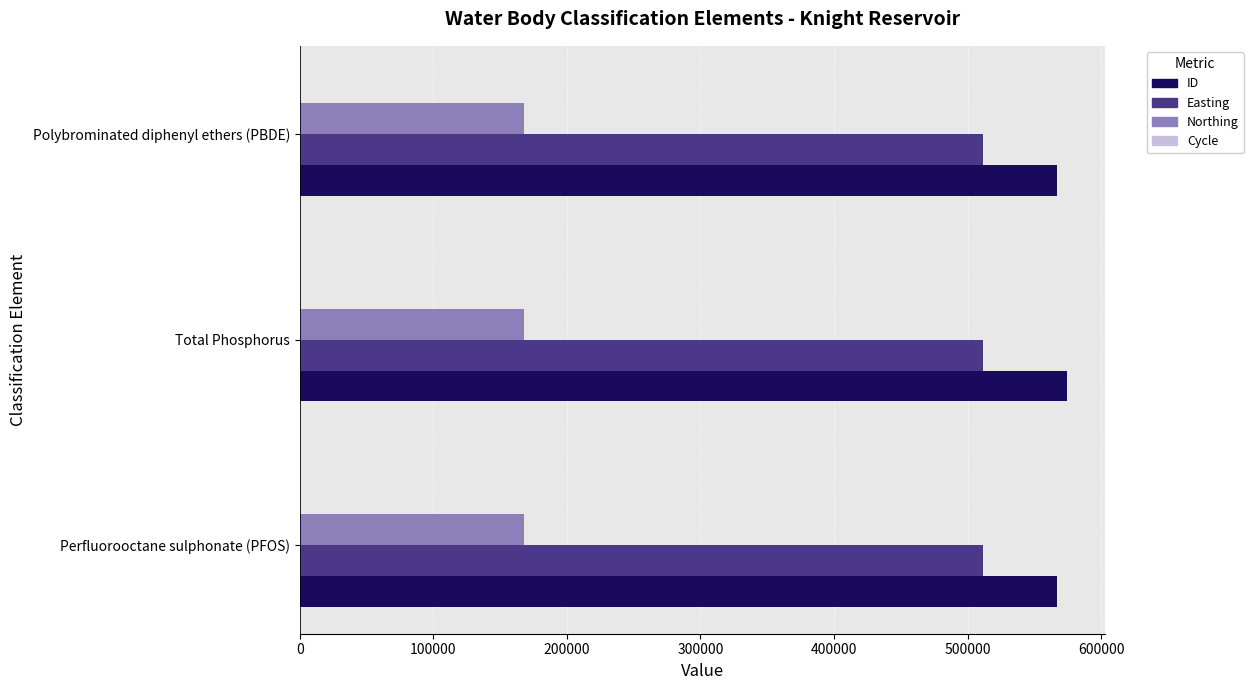

What is the sum of all Northing values?

503730